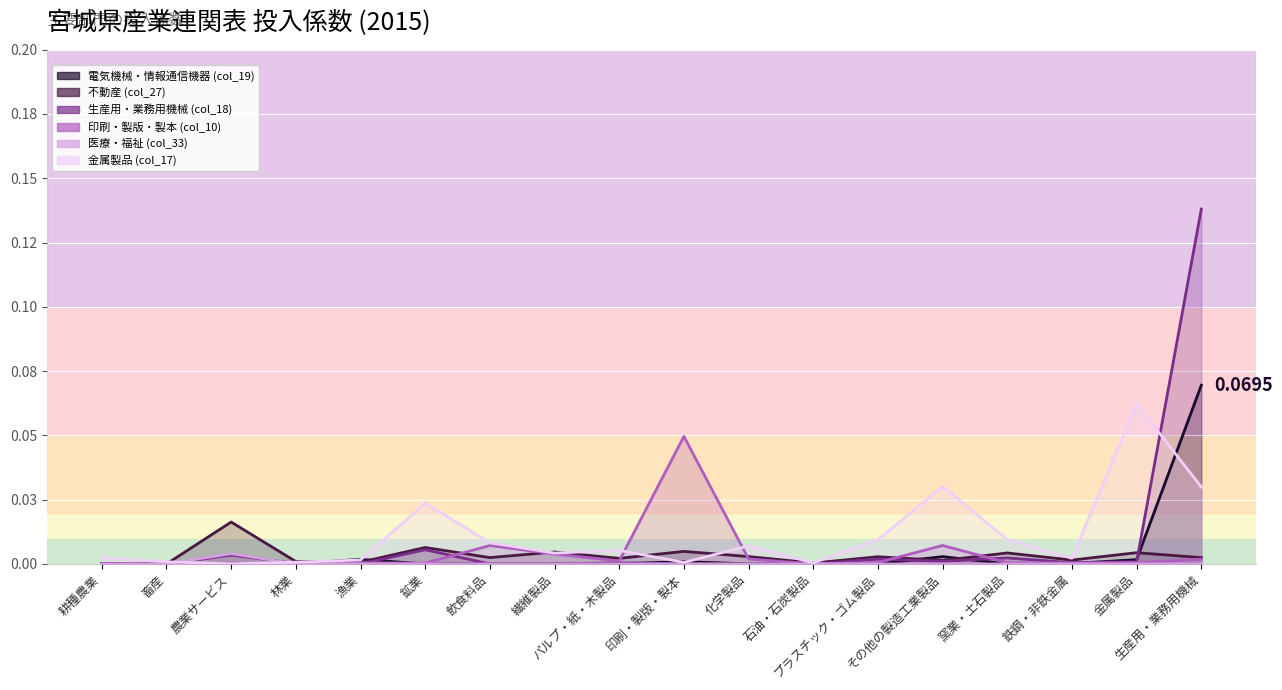

Where do 金属製品 (col_17) and 医療・福祉 (col_33) first cross each other?

畜産 and 農業サービス